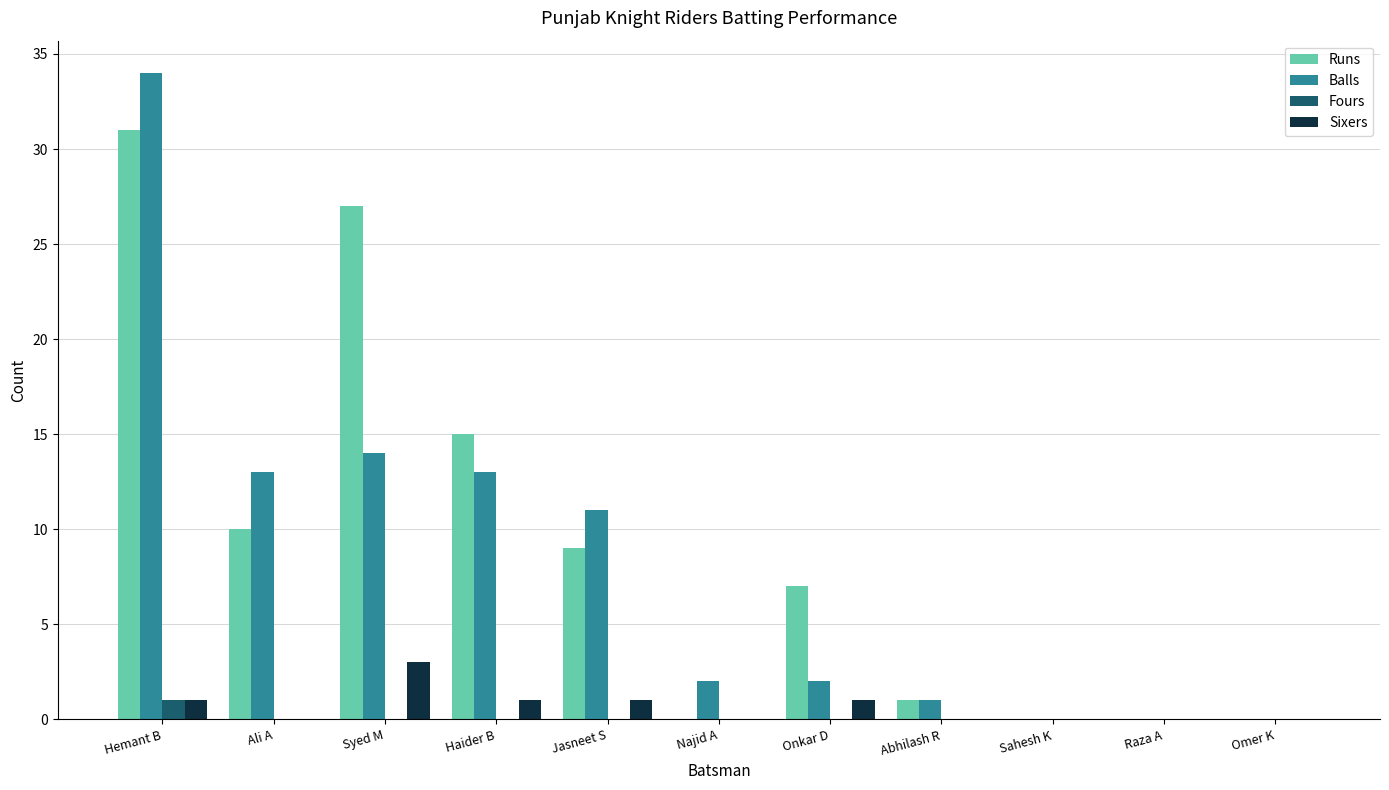

Reading left to right, extract all data points from this chart.

Runs: 31	10	27	15	9	0	7	1	0	0	0
Balls: 34	13	14	13	11	2	2	1	0	0	0
Fours: 1	0	0	0	0	0	0	0	0	0	0
Sixers: 1	0	3	1	1	0	1	0	0	0	0